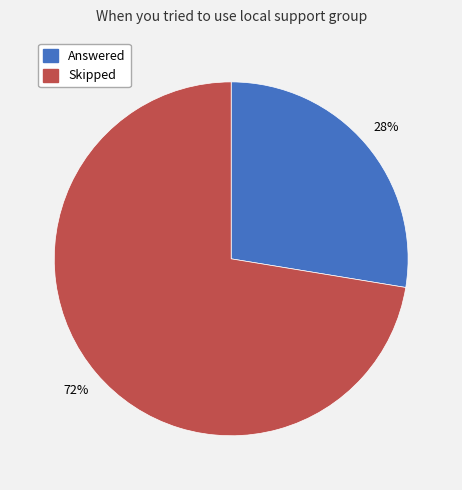

How many segments does this pie chart have?

2